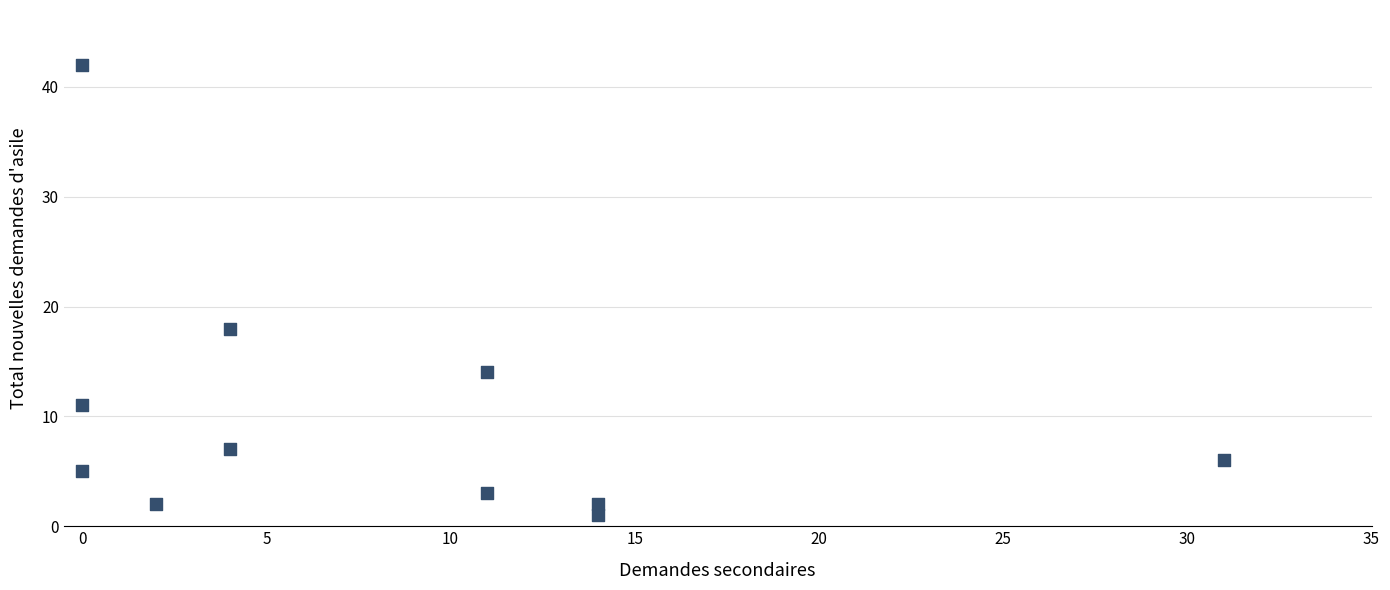

What is the average X value?

8